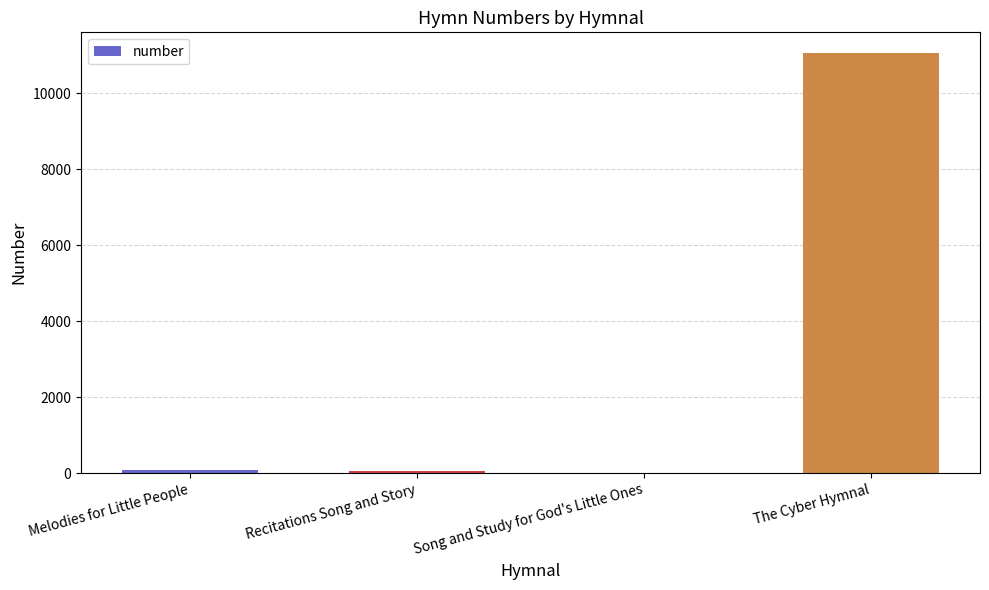

Which has a higher value, Melodies for Little People or The Cyber Hymnal?

The Cyber Hymnal